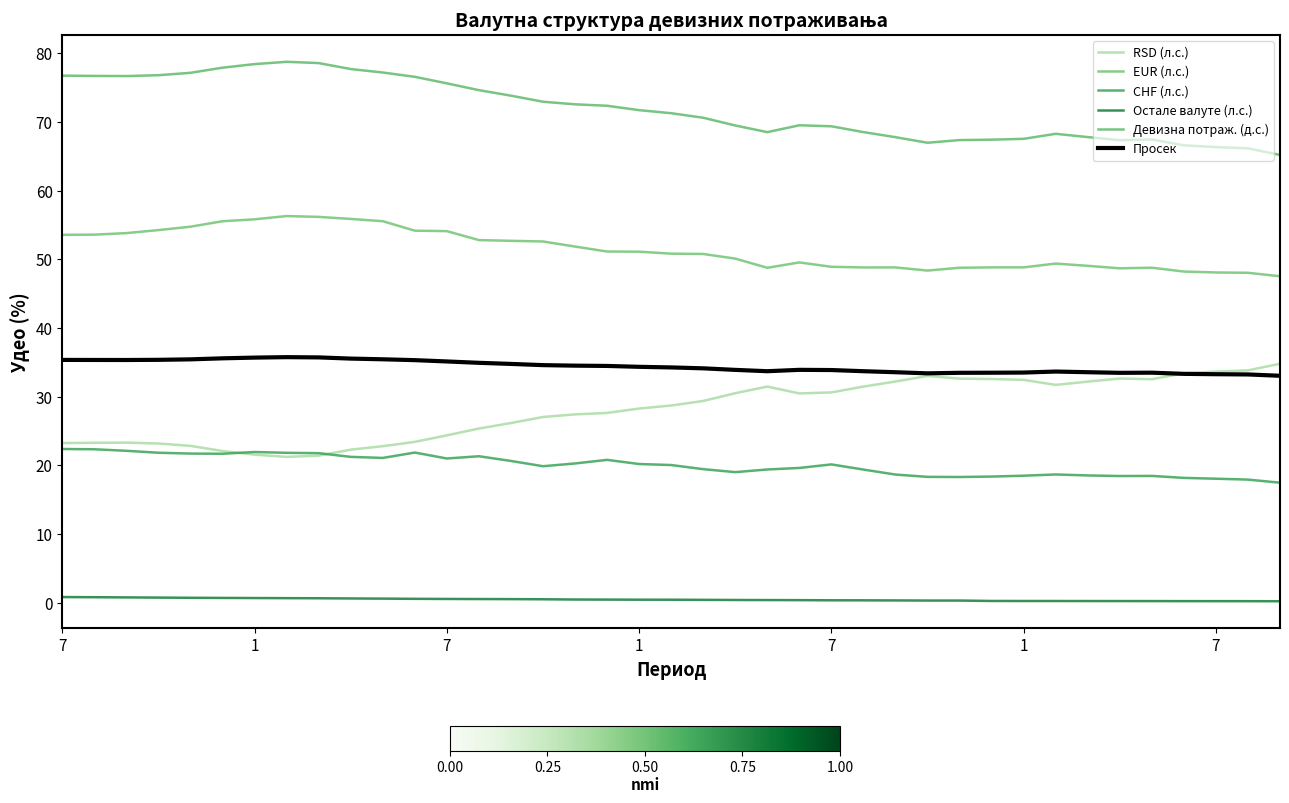

Reading left to right, what are all the values shown in this chart?

RSD (л.с.): 23.2	23.3	23.3	23.2	22.8	22.1	21.6	21.2	21.4	22.3	22.8	23.4	24.4	25.4	26.2	27.0	27.4	27.6	28.3	28.7	29.4	30.5	31.5	30.5	30.6	31.5	32.2	33.0	32.6	32.6	32.4	31.7	32.2	32.6	32.5	33.4	33.7	33.8	34.8
EUR (л.с.): 53.6	53.6	53.8	54.3	54.8	55.6	55.8	56.3	56.2	55.9	55.6	54.2	54.1	52.8	52.7	52.6	51.9	51.1	51.1	50.8	50.8	50.1	48.8	49.6	48.9	48.8	48.8	48.4	48.8	48.8	48.8	49.4	49.1	48.7	48.8	48.2	48.1	48.0	47.5
CHF (л.с.): 22.4	22.3	22.1	21.8	21.7	21.7	21.9	21.8	21.8	21.2	21.1	21.9	21.0	21.3	20.6	19.9	20.3	20.8	20.2	20.0	19.4	19.0	19.4	19.6	20.1	19.4	18.7	18.3	18.3	18.4	18.5	18.7	18.5	18.4	18.5	18.2	18.0	17.9	17.5
Остале валуте (л.с.): 0.8	0.8	0.8	0.7	0.7	0.7	0.7	0.7	0.6	0.6	0.6	0.6	0.5	0.5	0.5	0.5	0.5	0.4	0.4	0.4	0.4	0.4	0.4	0.4	0.3	0.3	0.3	0.3	0.3	0.2	0.2	0.2	0.2	0.2	0.2	0.2	0.2	0.2	0.2
Девизна потраж. (д.с.): 76.8	76.7	76.7	76.8	77.2	77.9	78.4	78.8	78.6	77.7	77.2	76.6	75.6	74.6	73.8	73.0	72.6	72.4	71.7	71.3	70.6	69.5	68.5	69.5	69.4	68.5	67.8	67.0	67.4	67.4	67.6	68.3	67.8	67.4	67.5	66.6	66.3	66.2	65.2
Просек: 35.4	35.3	35.3	35.4	35.4	35.6	35.7	35.8	35.7	35.5	35.4	35.3	35.1	34.9	34.8	34.6	34.5	34.5	34.3	34.3	34.1	33.9	33.7	33.9	33.9	33.7	33.6	33.4	33.5	33.5	33.5	33.7	33.6	33.5	33.5	33.3	33.3	33.2	33.0